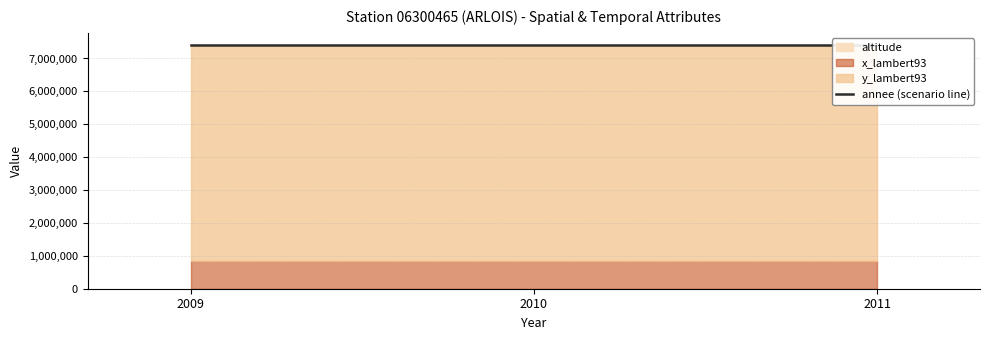

Which series has the largest total across all categories?

y_lambert93